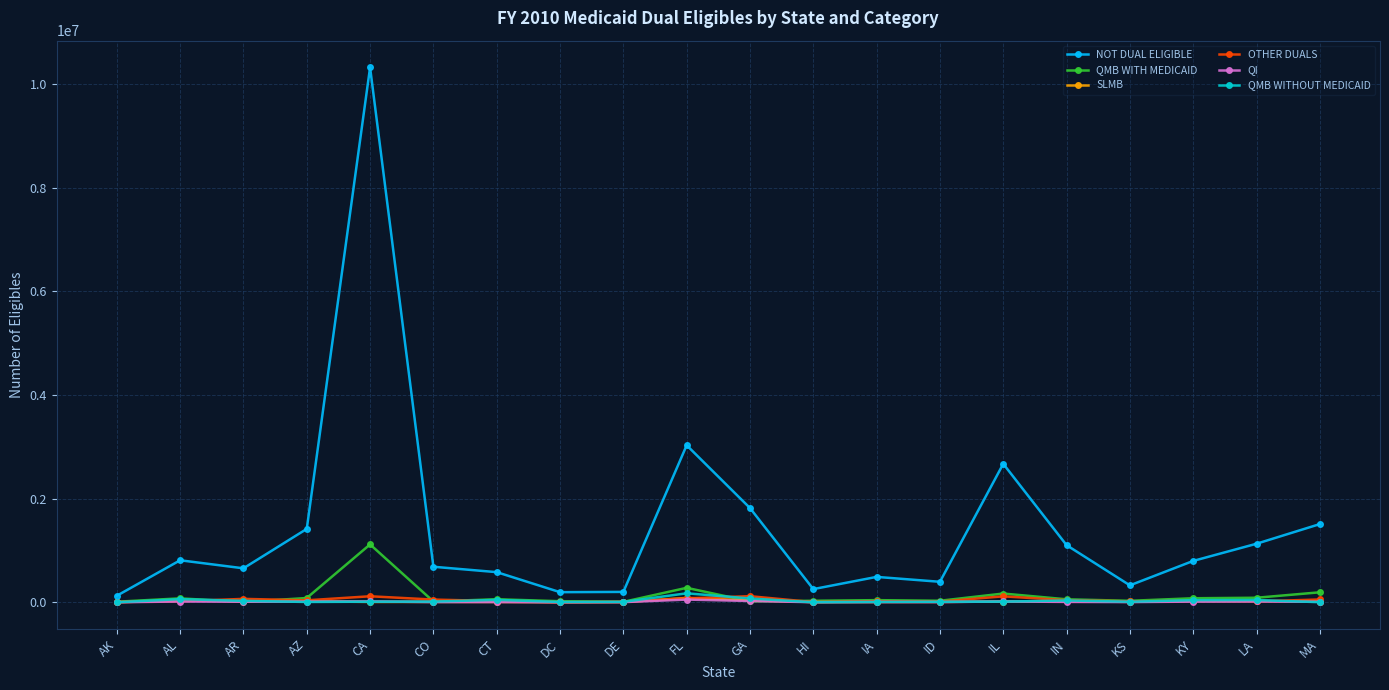

Is this an area chart (filled region under the line)?

No